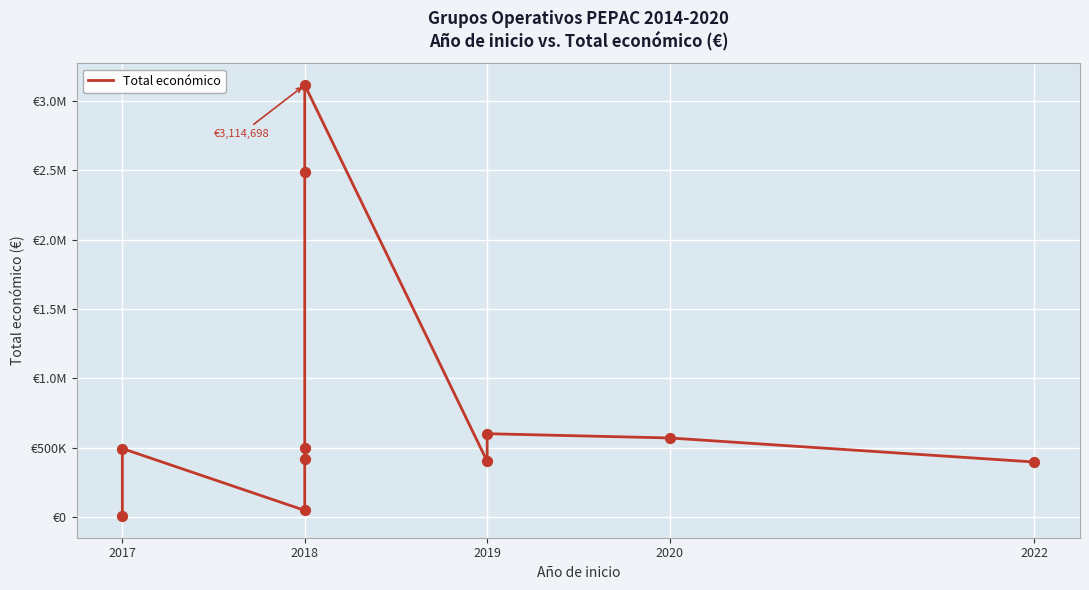

Between 2019 and 2022, which is larger?

2019